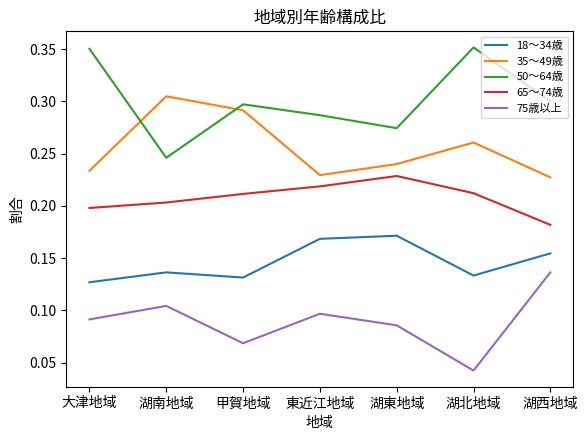

Is it true that 35～49歳 equals 0.2 at 湖東地域?

True